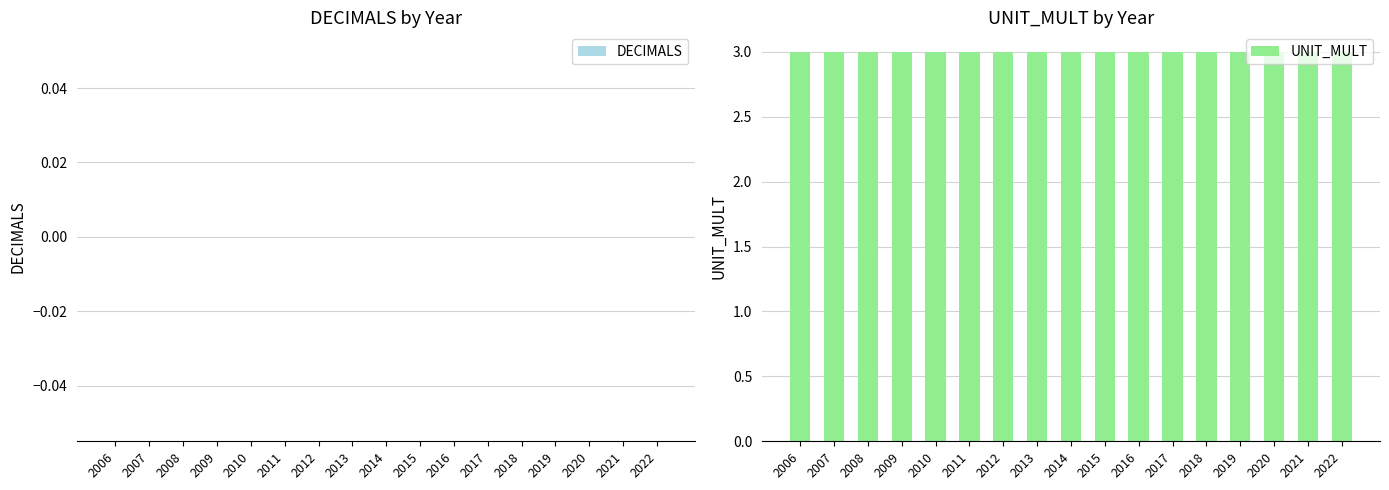

Count the number of data series in this chart.

2